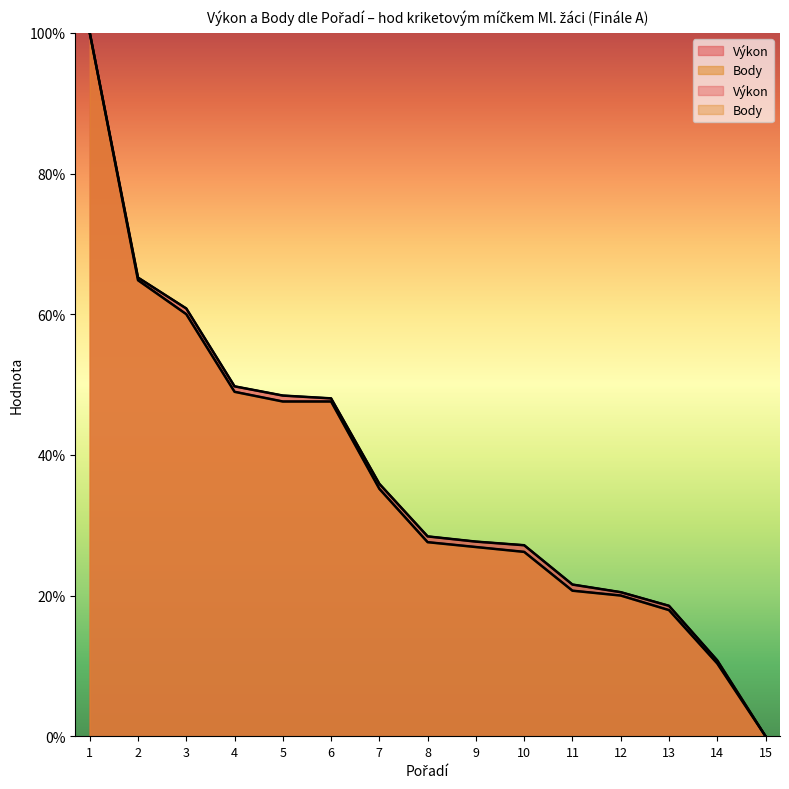

True or false: Výkon and Body intersect in this chart.

False